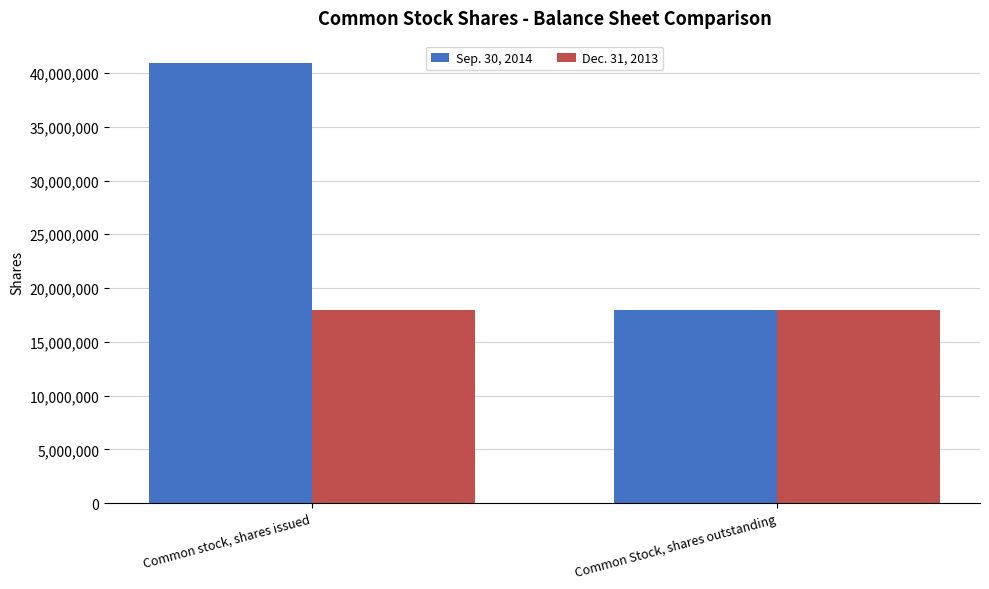

Reading left to right, list all the values displayed in this chart.

Sep. 30, 2014: Common stock, shares issued=40956631	Common Stock, shares outstanding=17956631
Dec. 31, 2013: Common stock, shares issued=17956631	Common Stock, shares outstanding=17956631